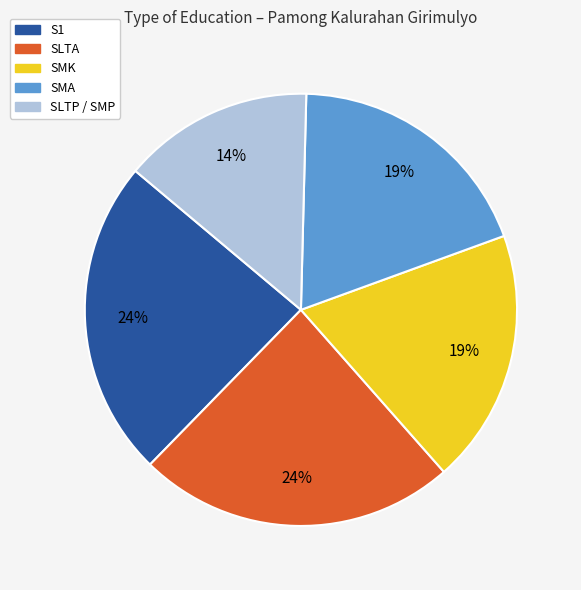

Which has a higher value, S1 or SLTP / SMP?

S1